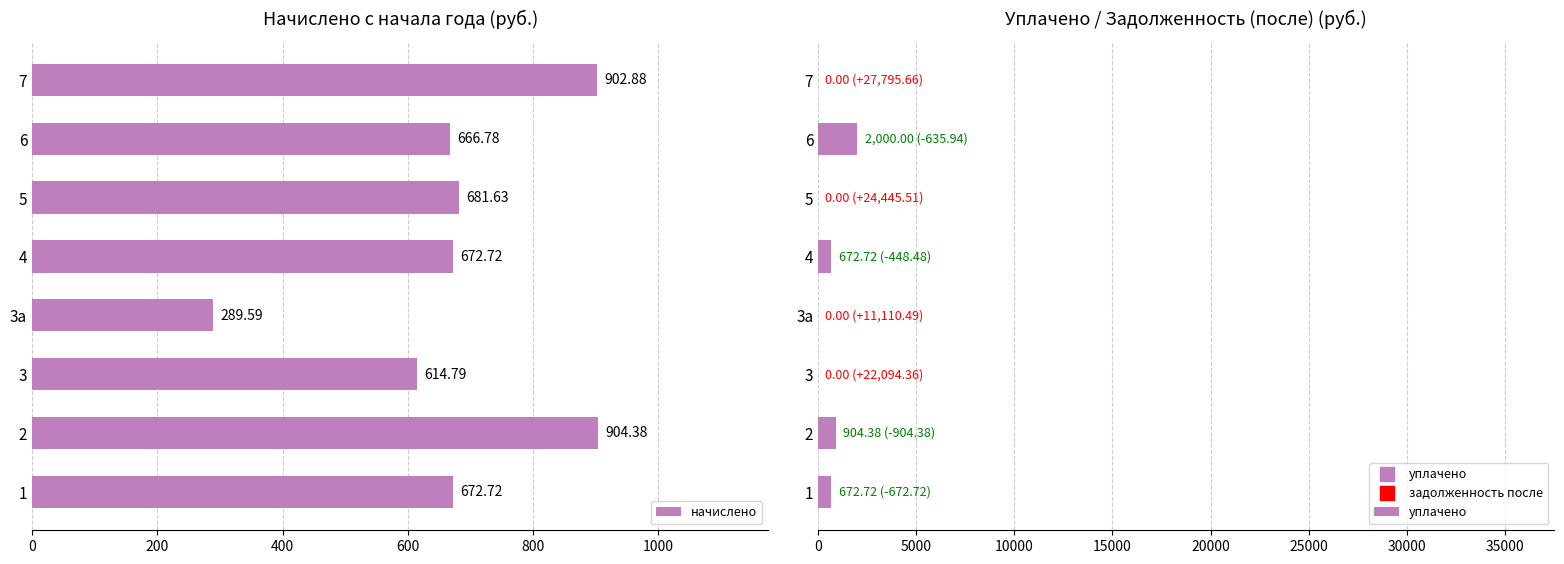

What is the difference between the maximum and second lowest values in the начислено series?

289.6